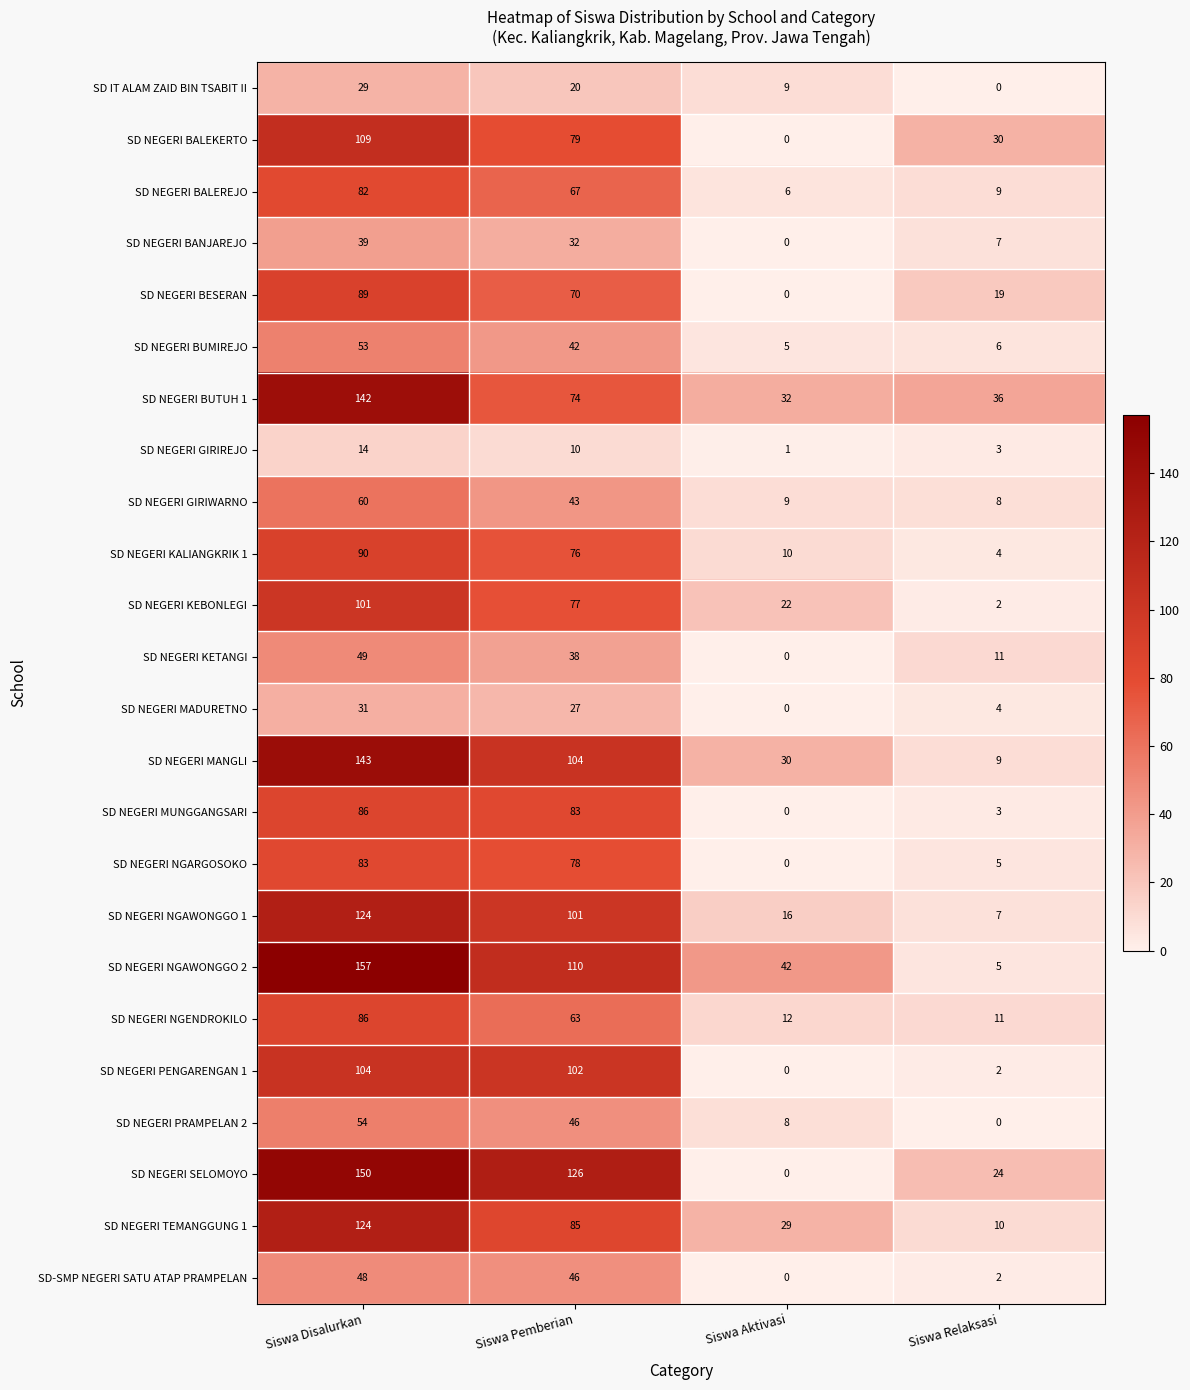

Read the SD NEGERI BUTUH 1 value at Siswa Disalurkan, to the nearest 50.

150